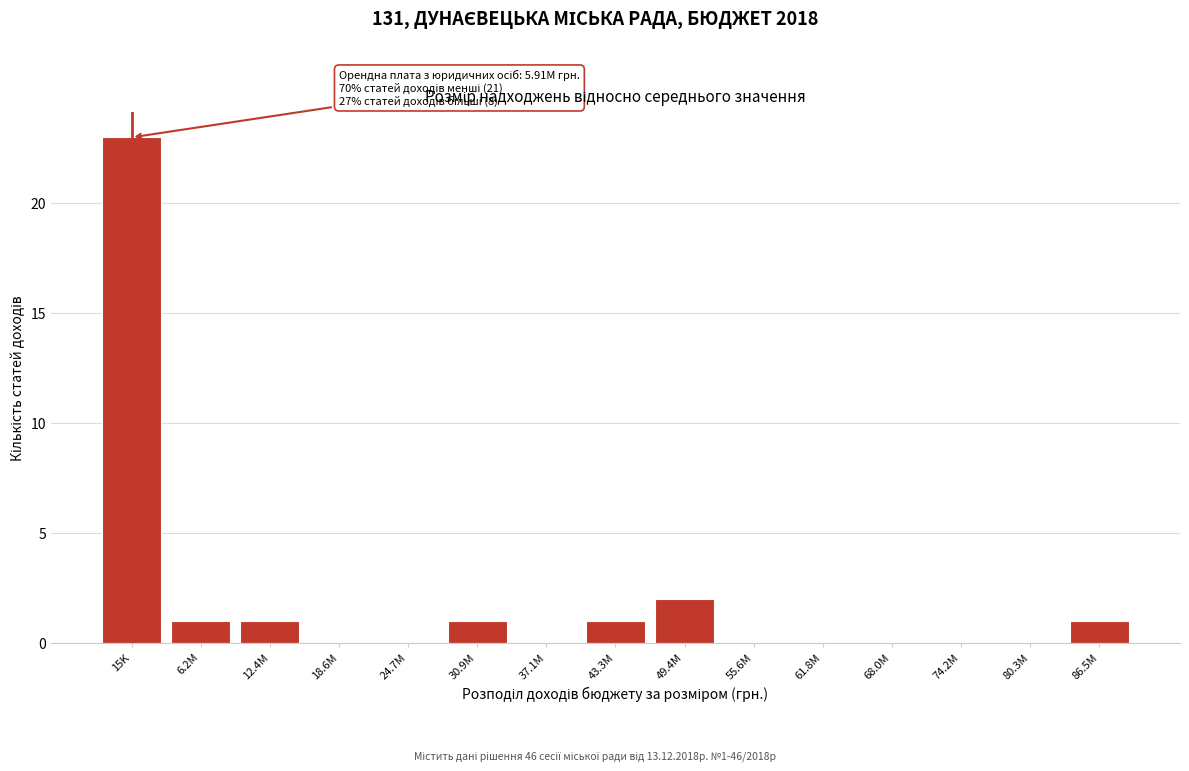

Reading left to right, transcribe all the data shown in this chart.

15K=23	6.2M=1	12.4M=1	18.6M=0	24.7M=0	30.9M=1	37.1M=0	43.3M=1	49.4M=2	55.6M=0	61.8M=0	68.0M=0	74.2M=0	80.3M=0	86.5M=1